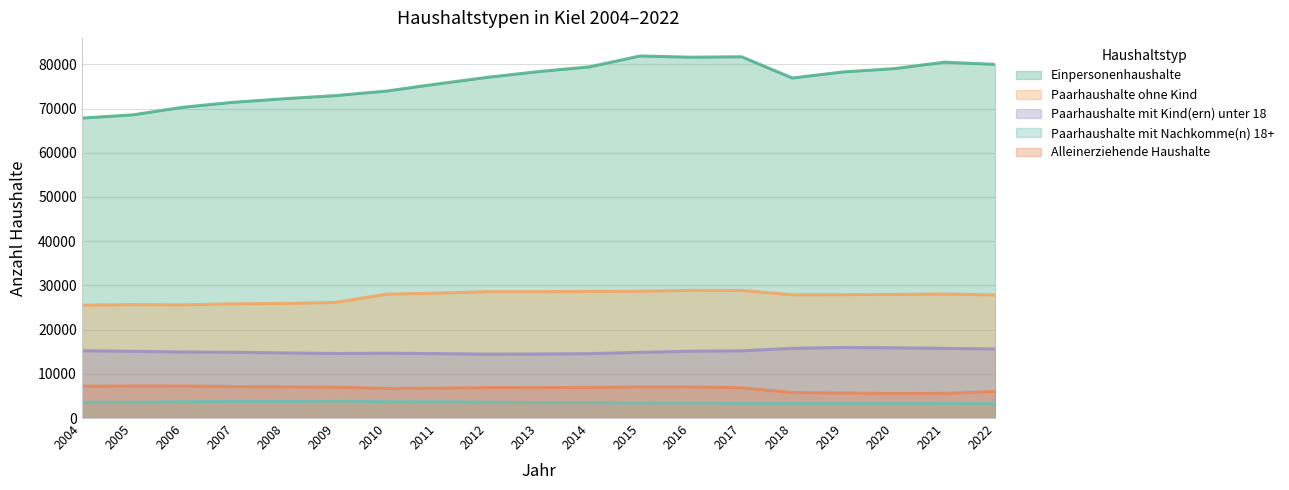

Reading left to right, what are all the values shown in this chart?

Einpersonenhaushalte: 67836	68562	70295	71419	72218	72921	73939	75547	77060	78355	79410	81879	81606	81701	76900	78272	79011	80480	79985
Paarhaushalte ohne Kind: 25525	25655	25606	25824	25909	26151	28005	28255	28580	28589	28631	28689	28876	28849	27885	27906	27947	28042	27847
Paarhaushalte mit Kind(ern) unter 18: 15216	15099	14942	14882	14727	14593	14658	14566	14455	14490	14562	14853	15122	15199	15770	15947	15881	15768	15618
Paarhaushalte mit Nachkomme(n) 18+: 3553	3558	3711	3744	3741	3797	3707	3682	3588	3481	3495	3387	3408	3364	3322	3341	3340	3301	3260
Alleinerziehende Haushalte: 7197	7251	7246	7117	7046	7000	6684	6756	6889	6872	6915	7051	7040	6866	5765	5676	5527	5580	6020